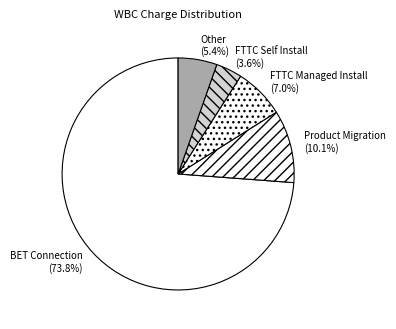

Between Other and FTTC Managed Install, which is larger?

FTTC Managed Install